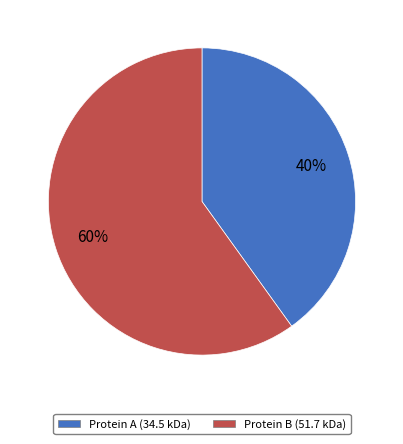

Does any single category account for the majority?

Yes